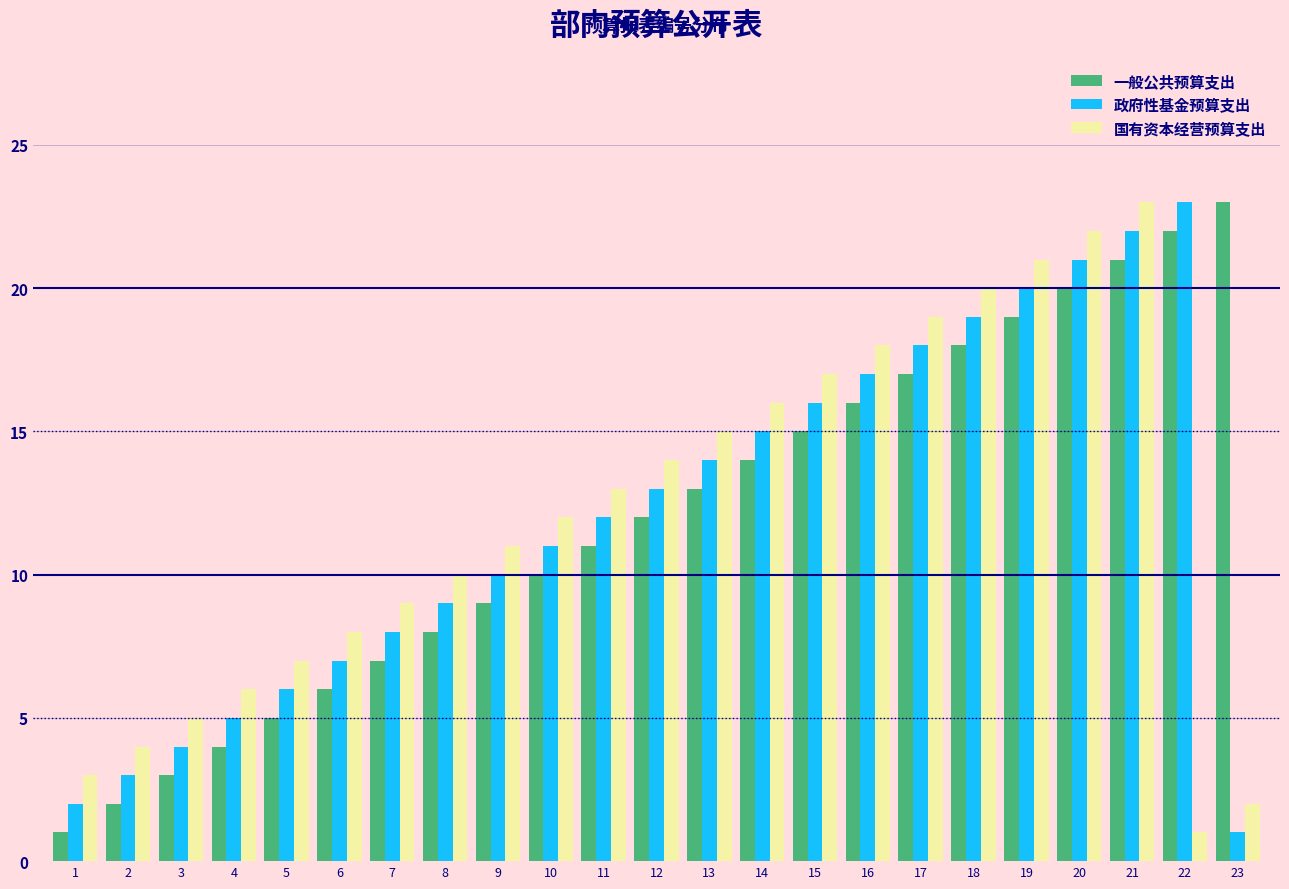

What is the highest value of the 政府性基金预算支出 series?

23